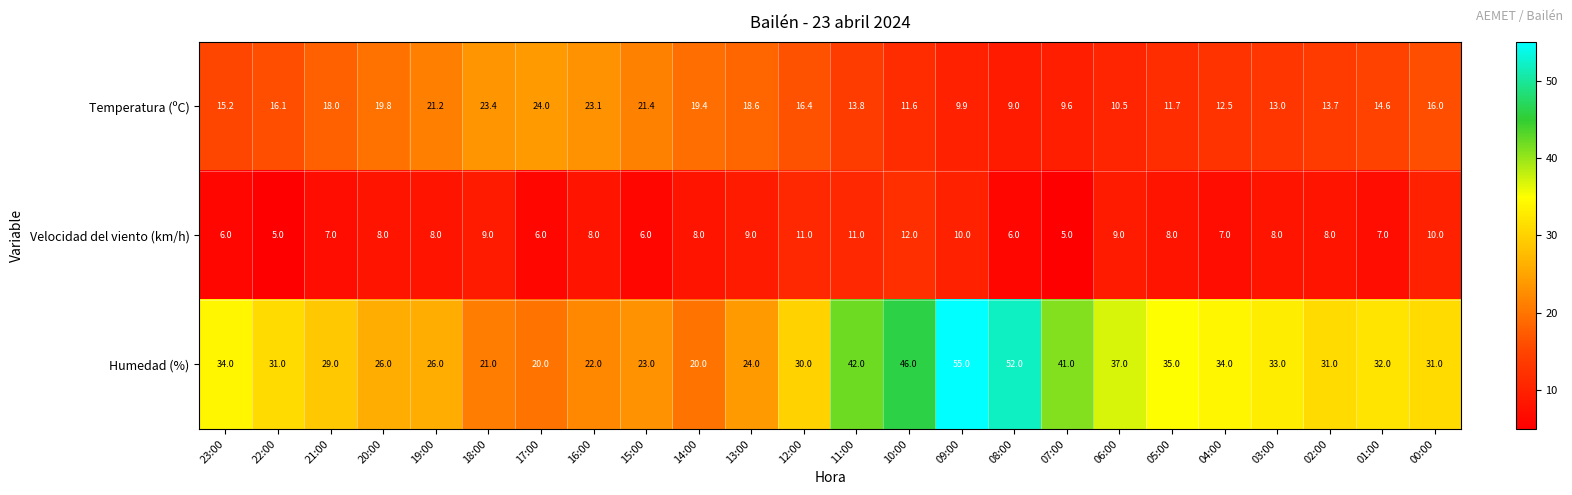

List the series in order of their peak value, lowest first.

Velocidad del viento (km/h), Temperatura (ºC), Humedad (%)